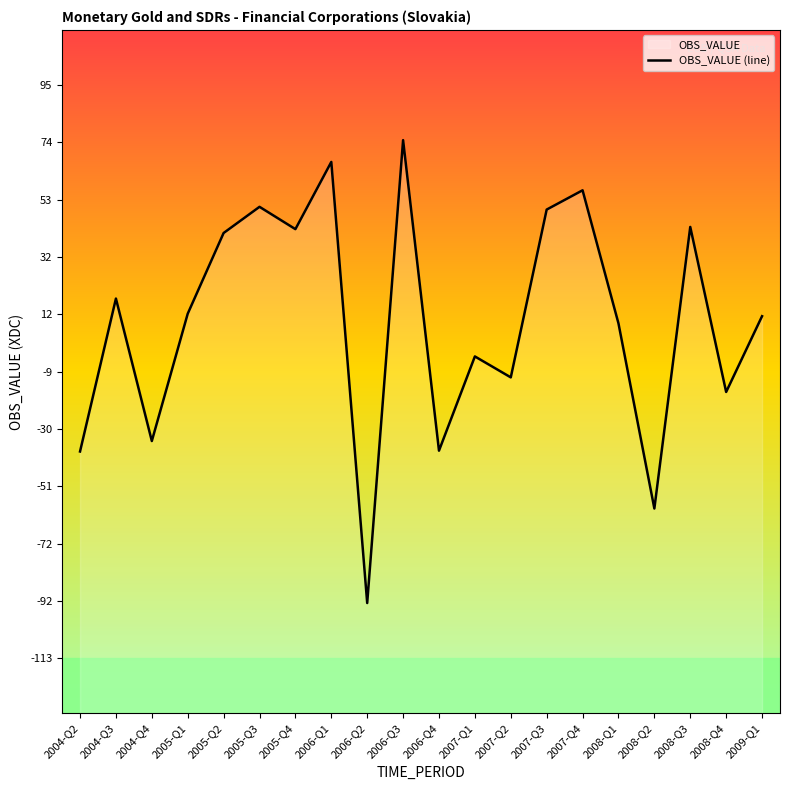

At which category does the data reach its first local valley?

2004-Q4